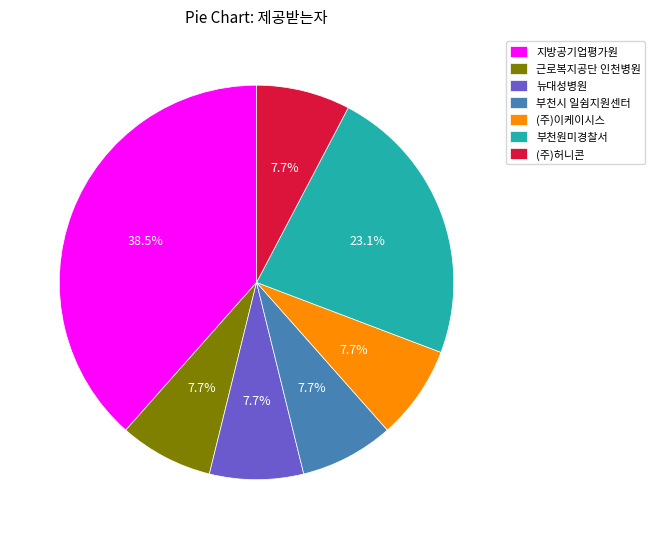

How many segments does this pie chart have?

7